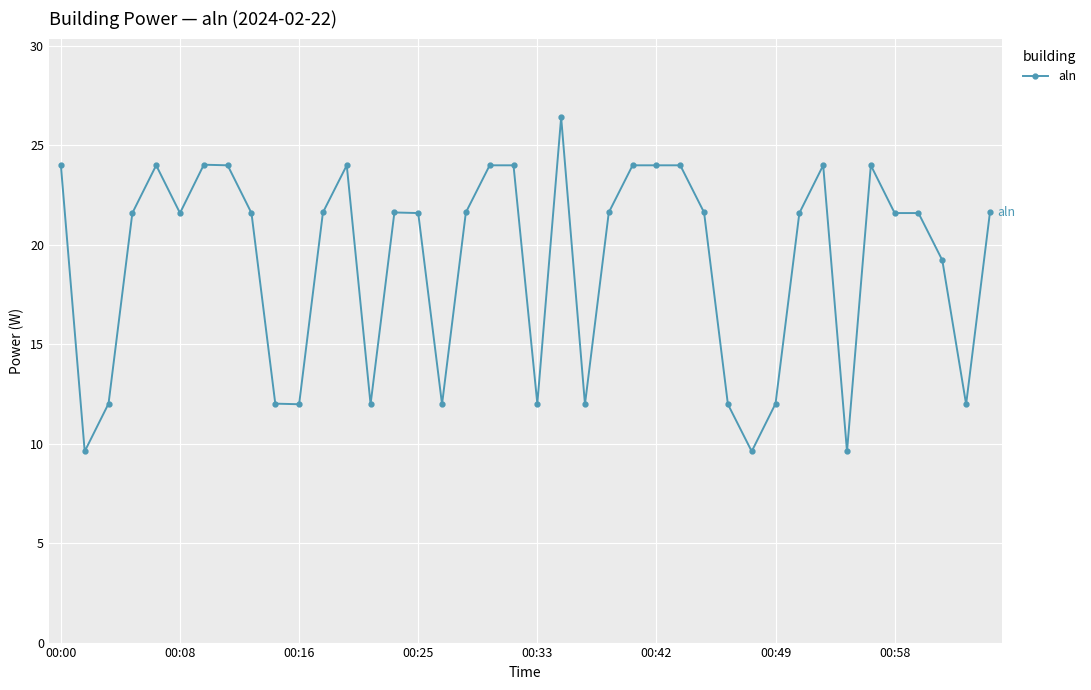

What is the difference between the maximum and minimum values?

16.8